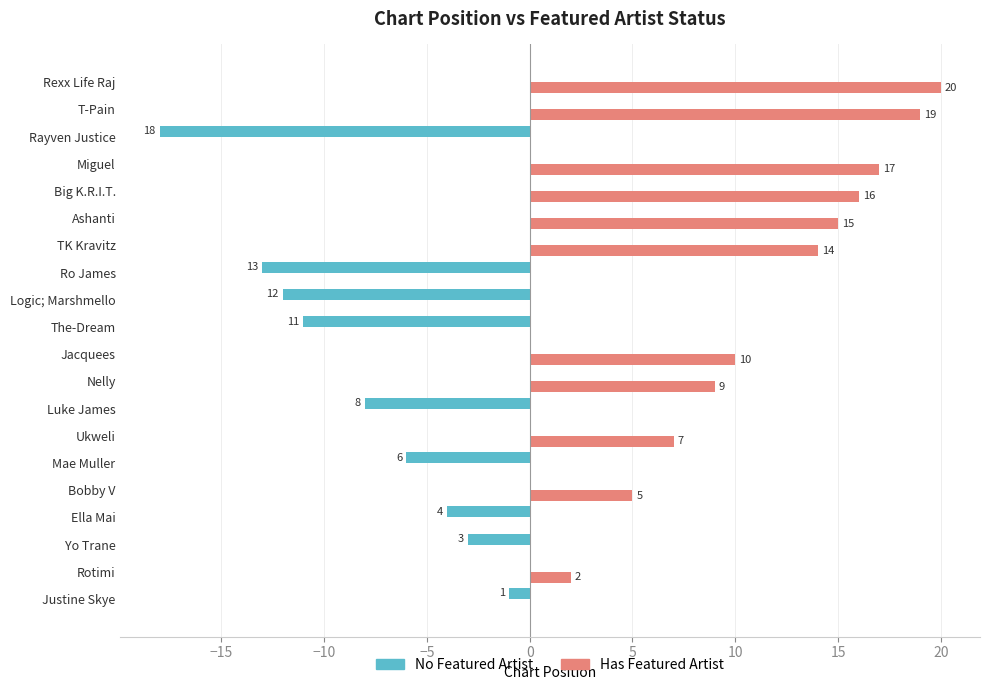

Which label corresponds to the largest value in the chart?

Rexx Life Raj